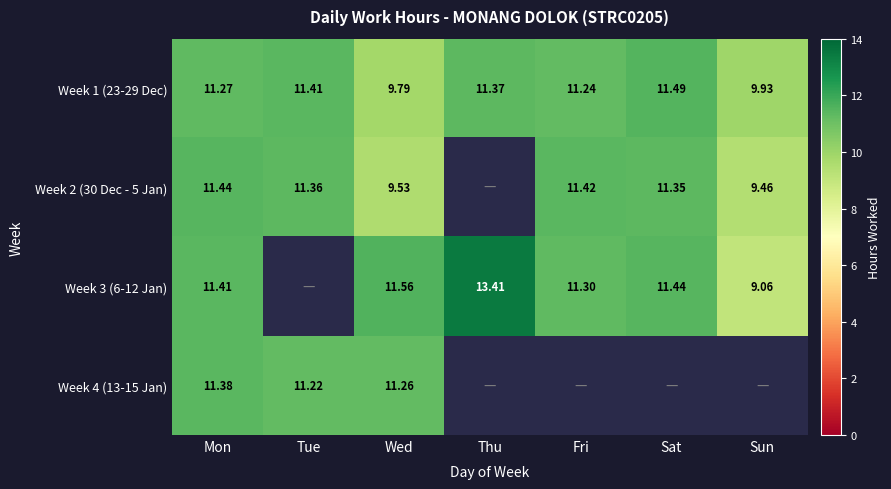

Where is Week 1 (23-29 Dec) nearest to the value 10?

Sun